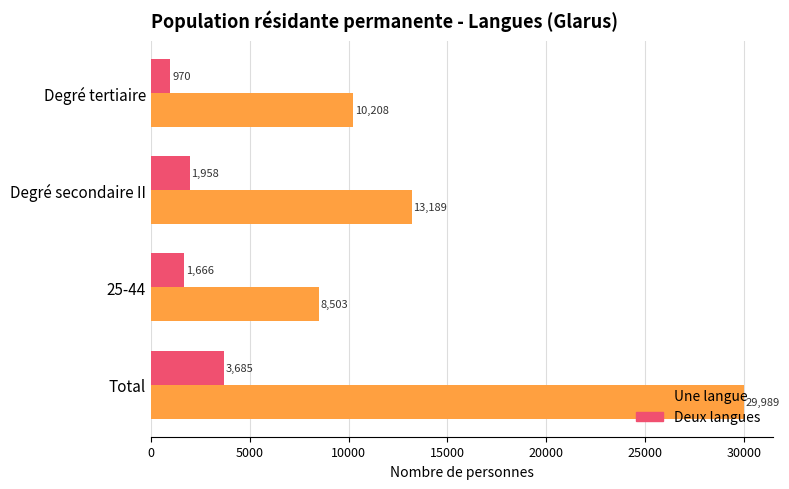

Is it true that Une langue equals 8502.9 at 25-44?

True